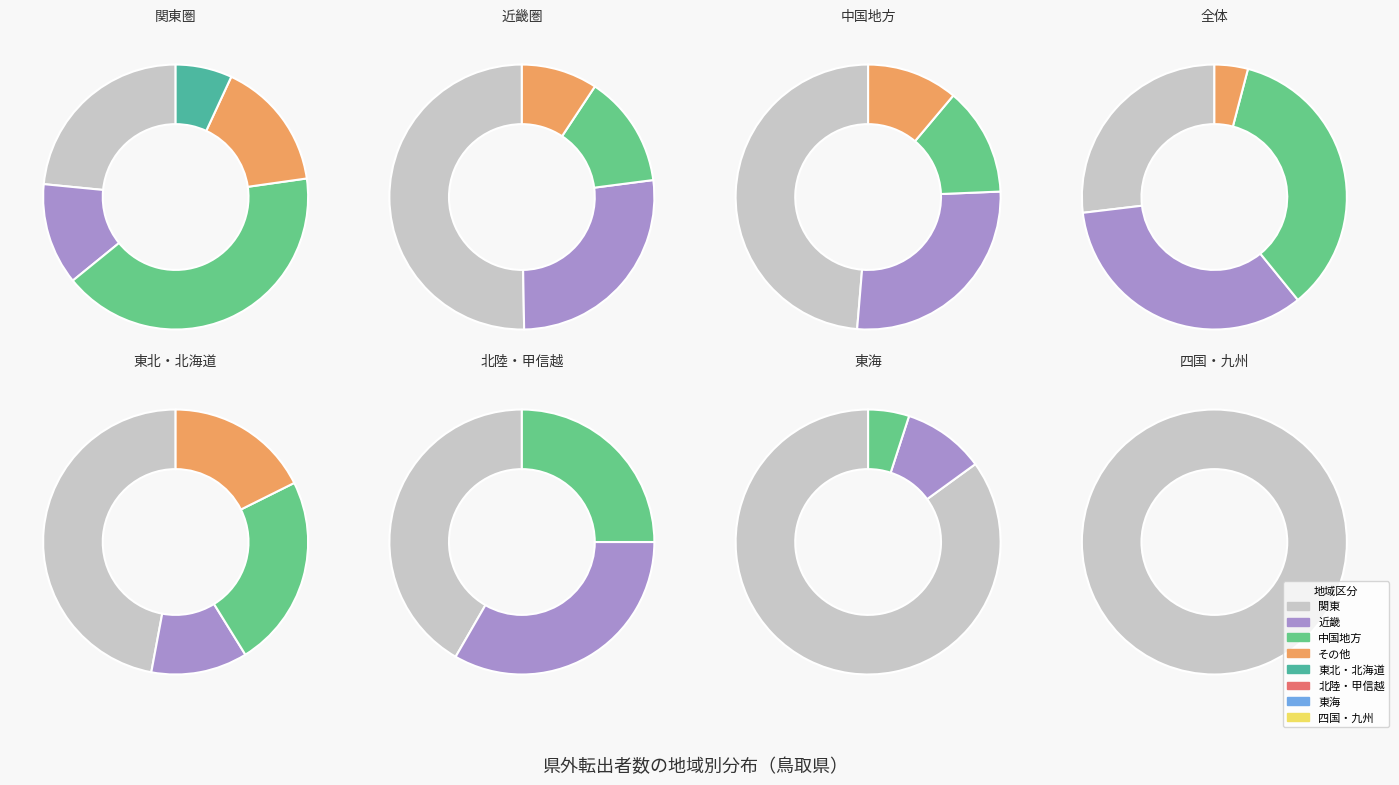

Does any single category account for the majority?

No